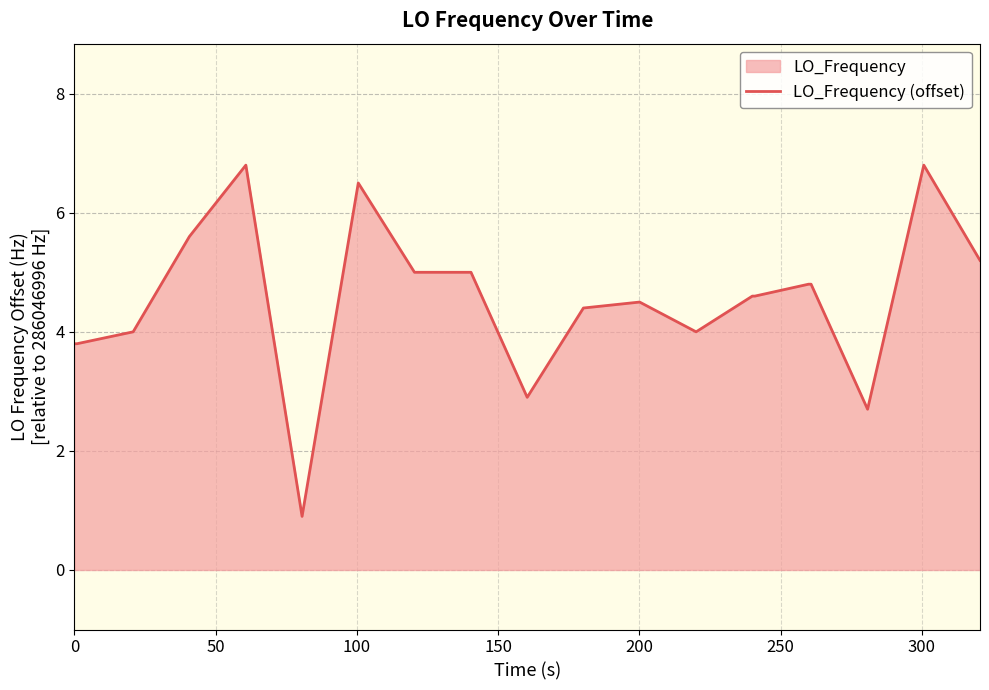

True or false: there are more than 1 points higher than both neighbors.

True